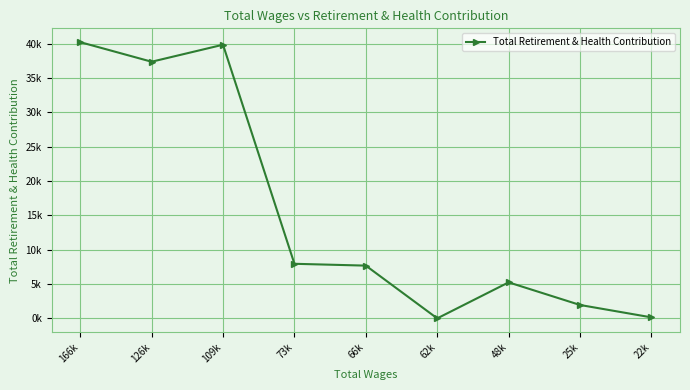

What is the sum of the values at 166k and 126k?

77588